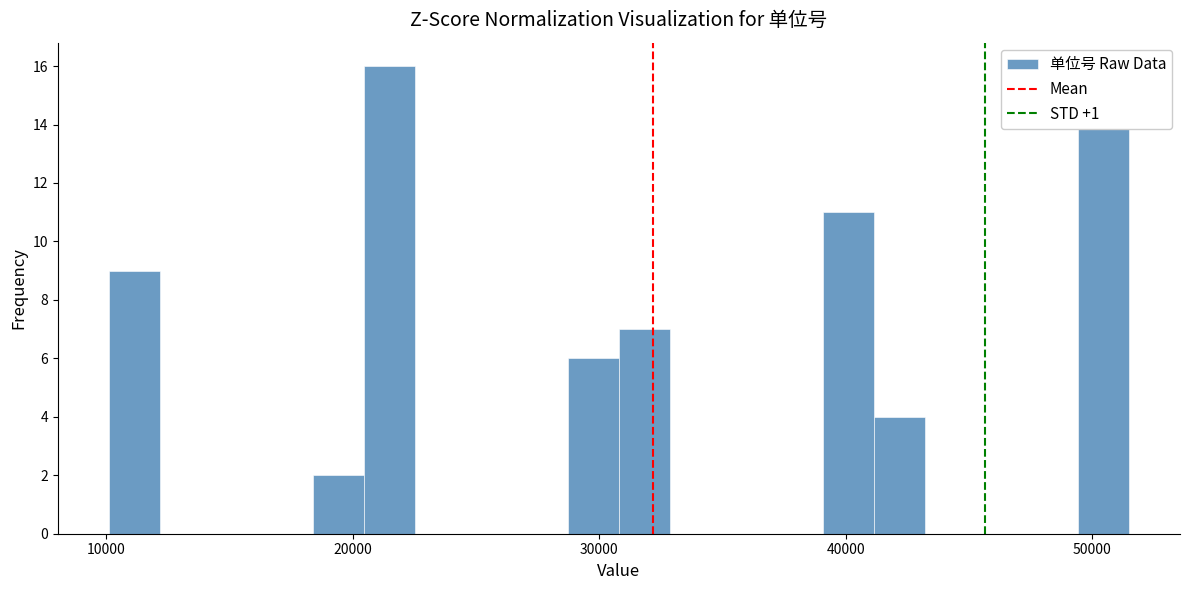

Read against the x-axis, roughly where is the centre of the tallest bar?

21000